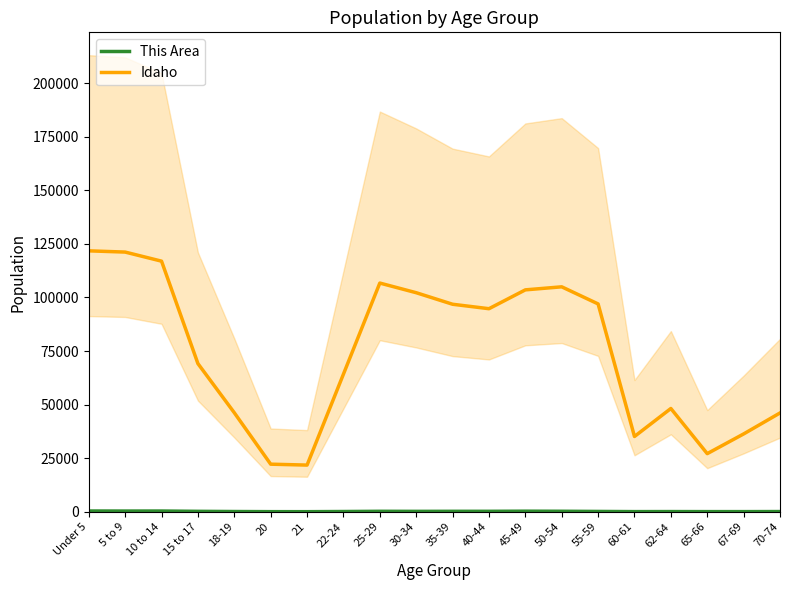

True or false: Idaho and This Area cross at least once.

False